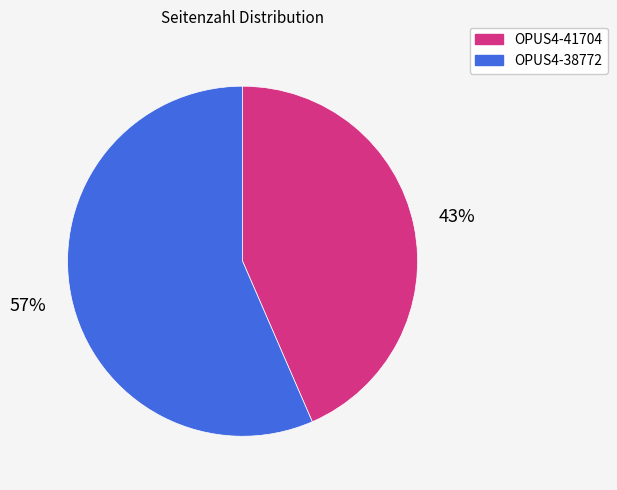

Is it true that OPUS4-41704 is 34% of the pie?

False